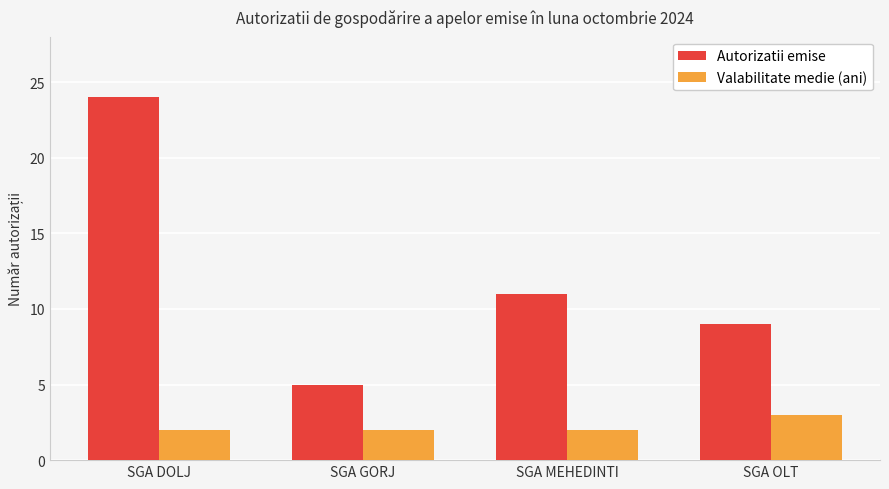

Reading left to right, list all the values displayed in this chart.

Autorizatii emise: 24	5	11	9
Valabilitate medie (ani): 2	2	2	3